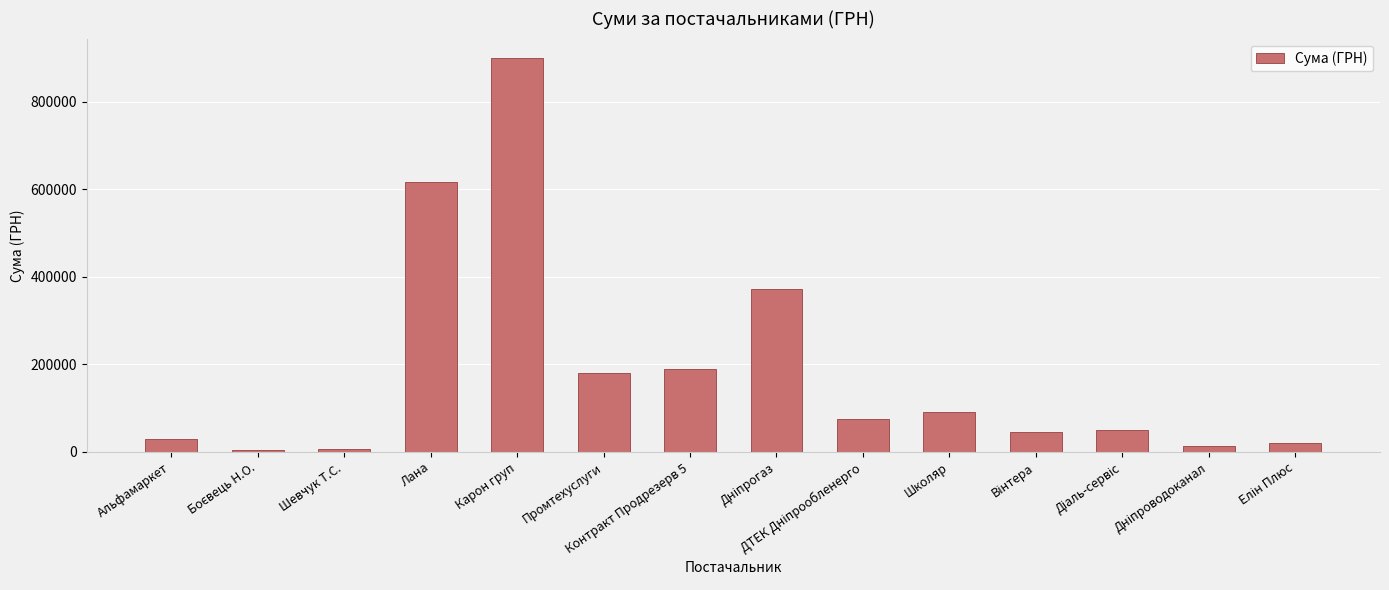

The chart shows a value of 91588.8 at Школяр. True or false?

True